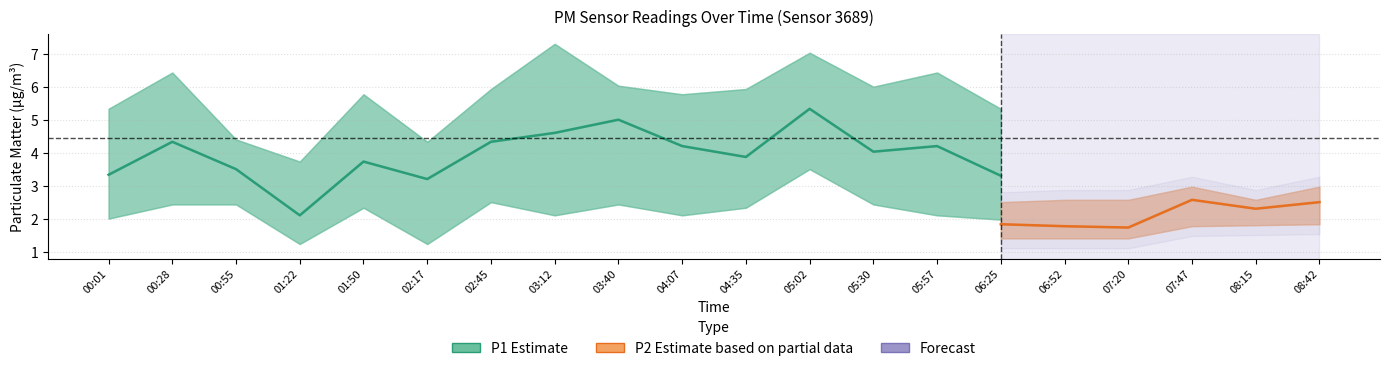

Which category has the highest value in the P2 series?

07:47